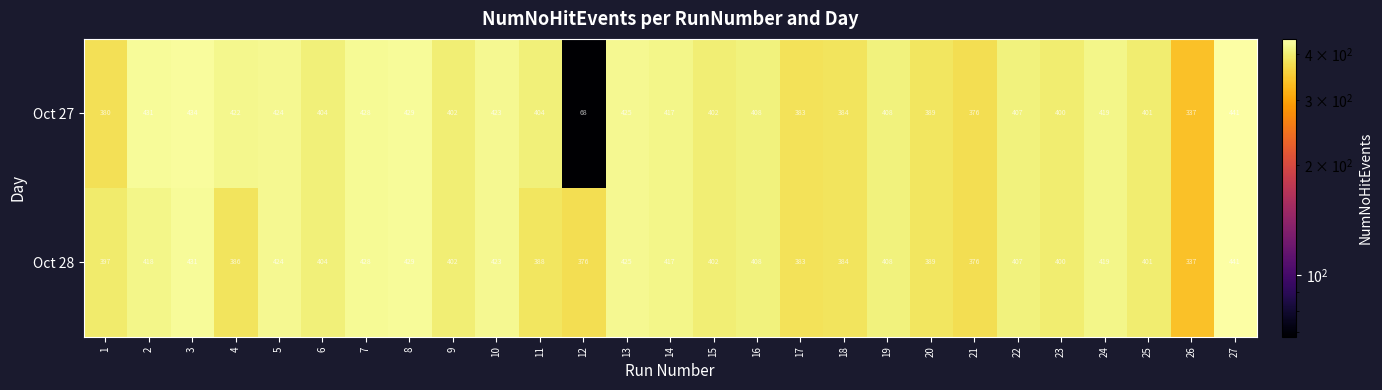

True or false: Oct 27 has a value of 142 at 11.

False